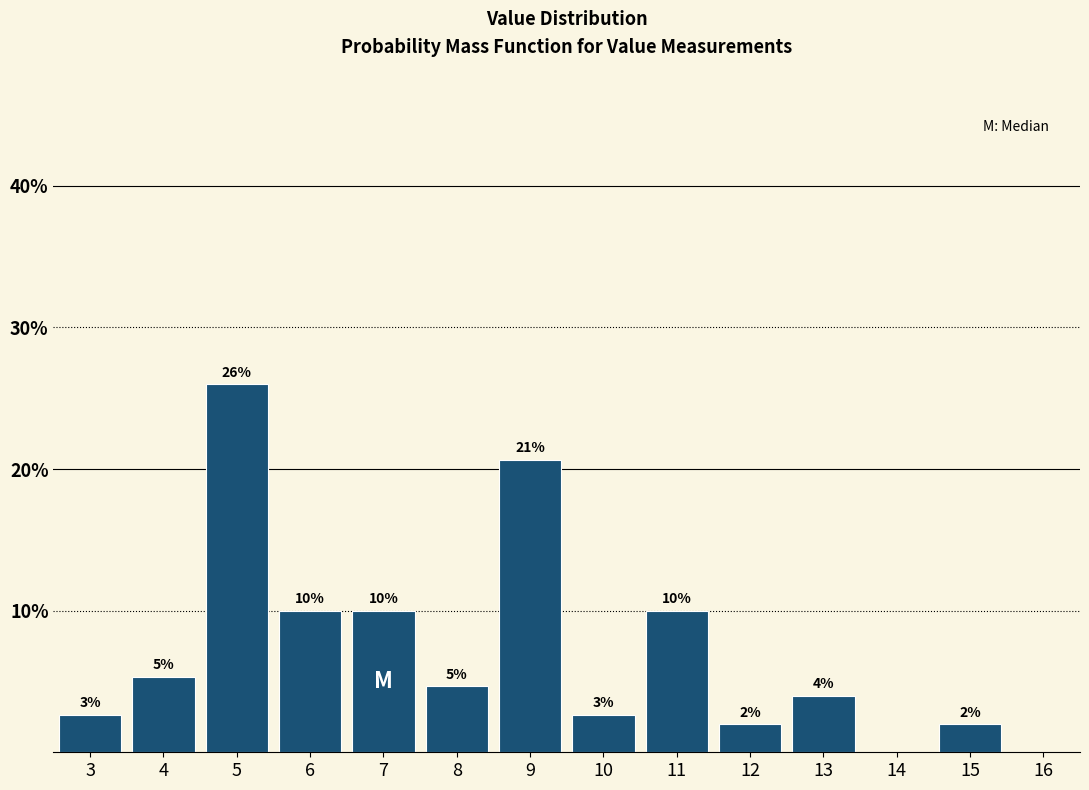

Over which range of the x-axis is the bar tallest?

4.5 to 5.5